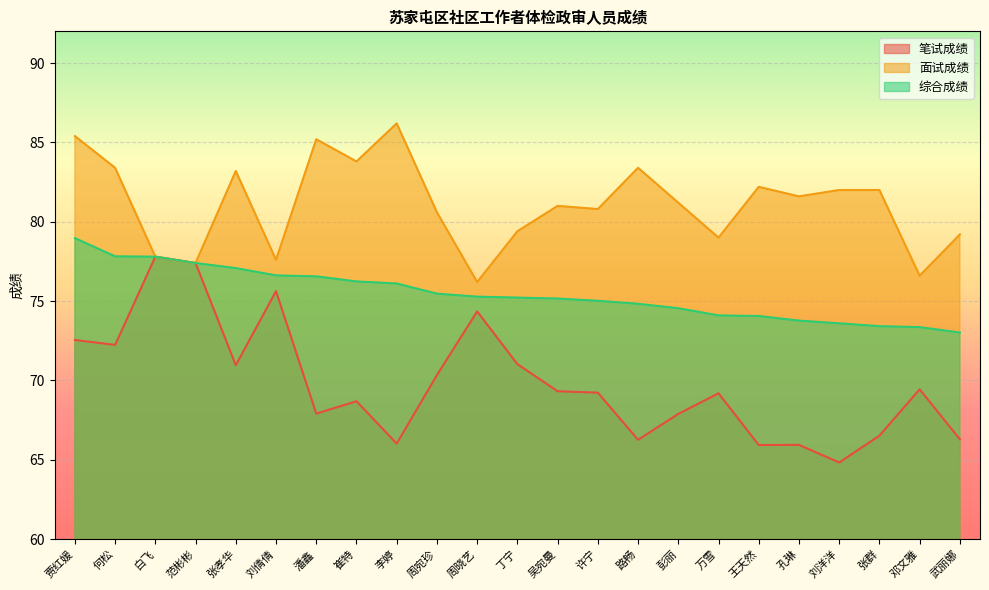

What position from the right is 武丽娜?

1